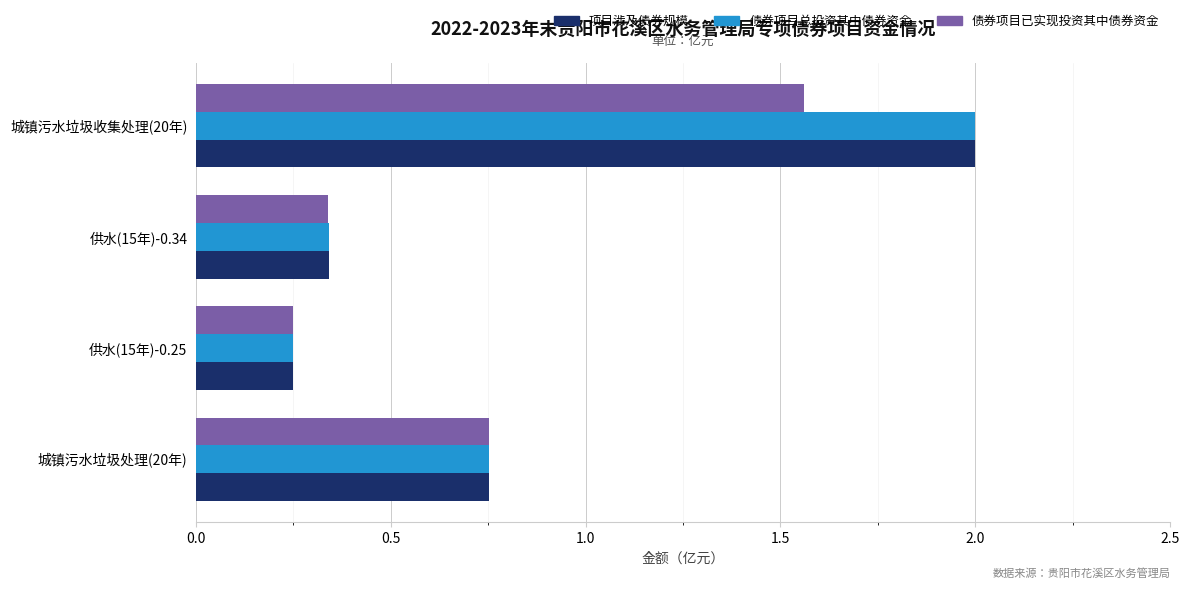

What is the total value across all series at 城镇污水垃圾处理(20年)?

2.3